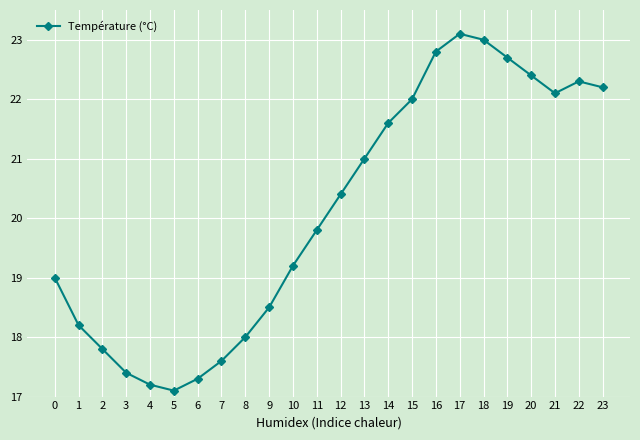

What is the smallest value displayed?

17.1